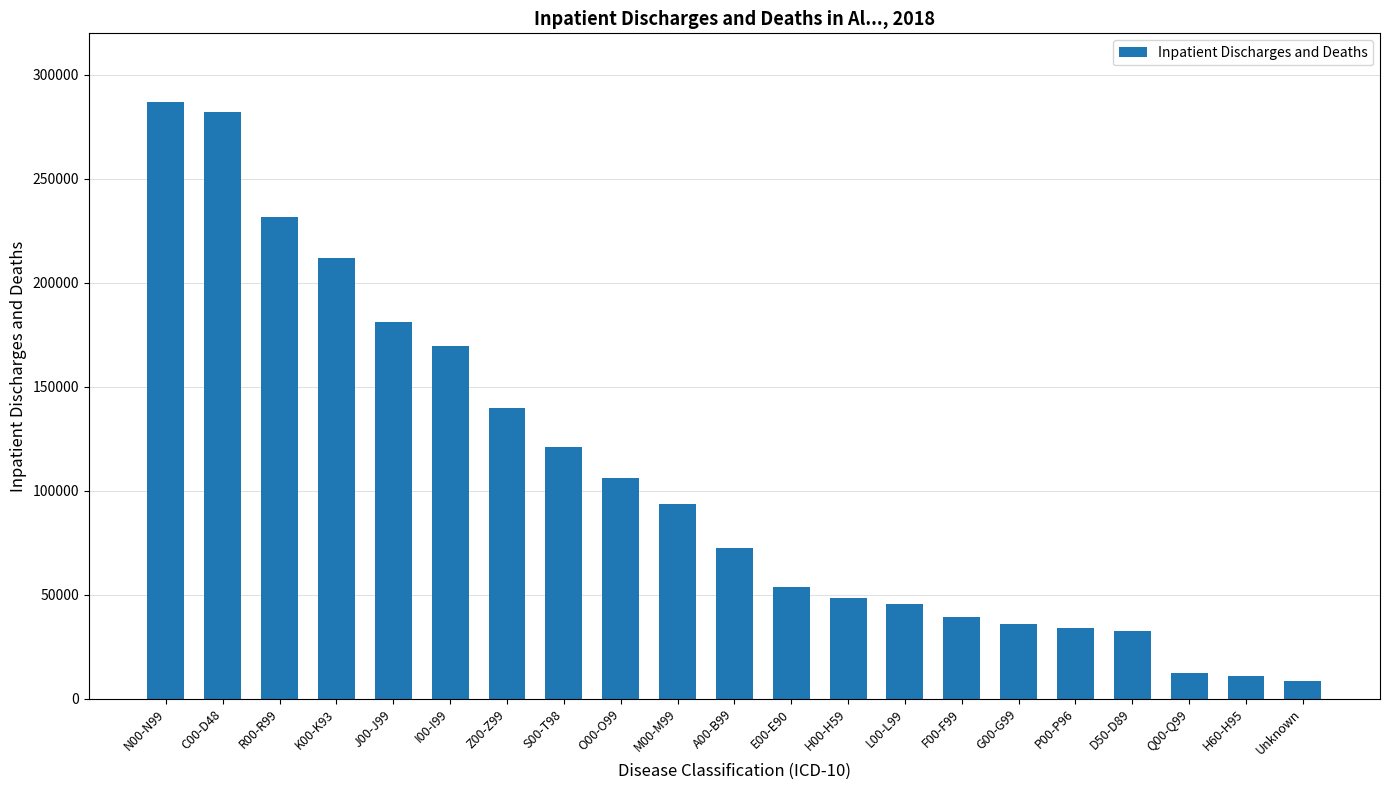

Does the chart contain any negative values?

No